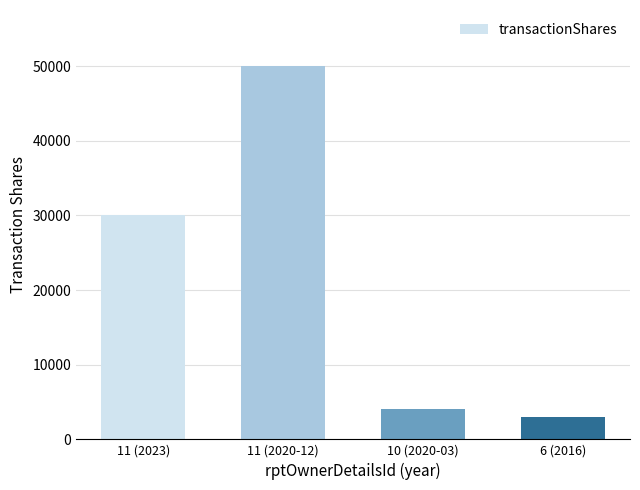

Rank the categories by value from highest to lowest.

11 (2020-12), 11 (2023), 10 (2020-03), 6 (2016)